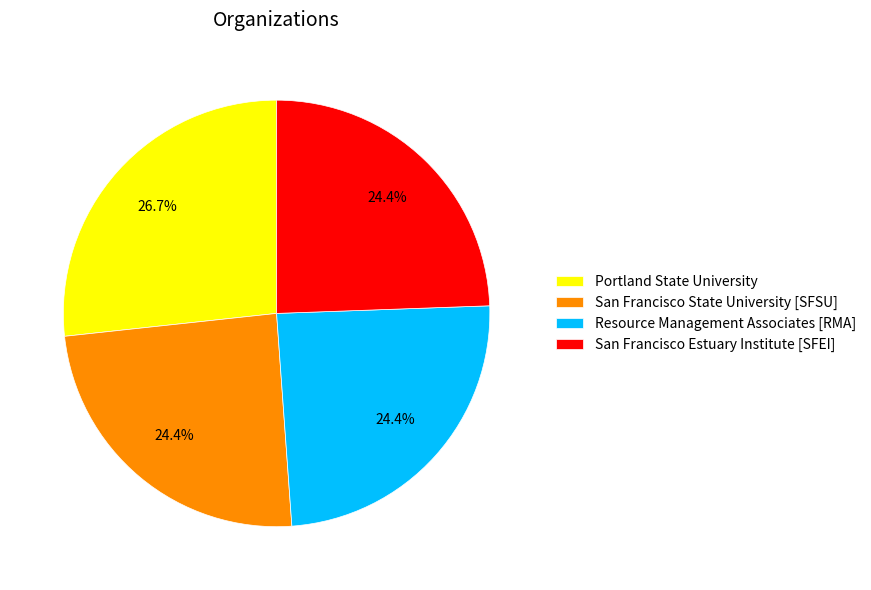

Is there any slice that represents more than half of the pie?

No